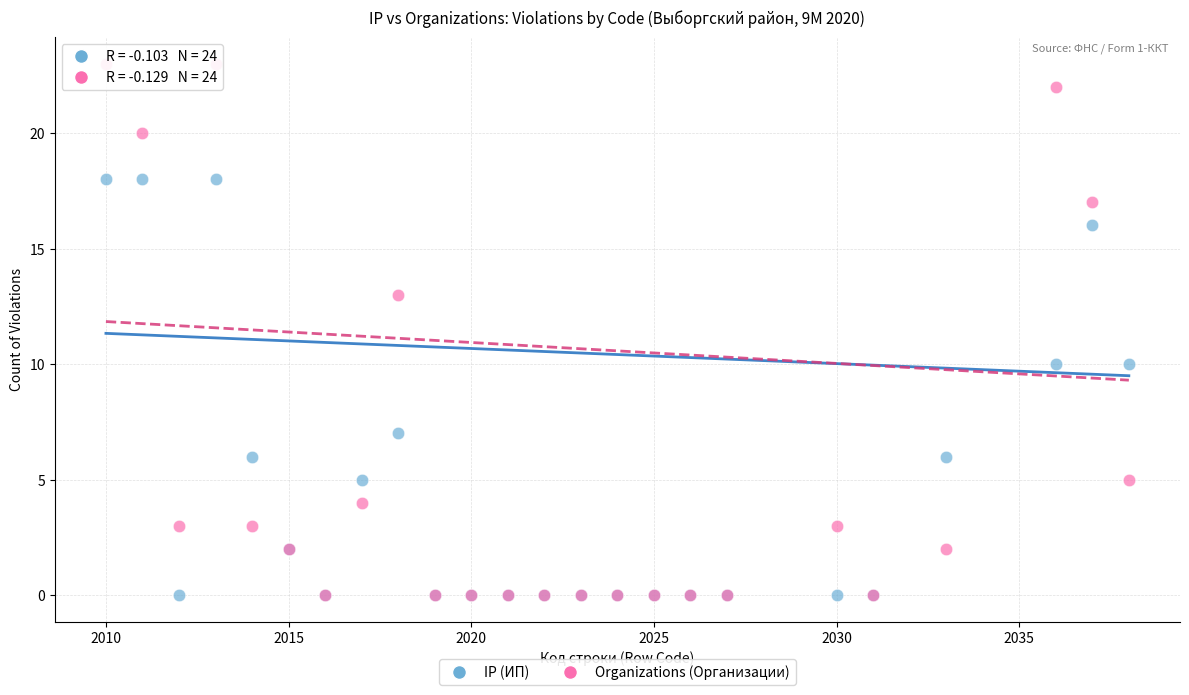

Which series has the widest spread of Y values?

Organizations (Организации)